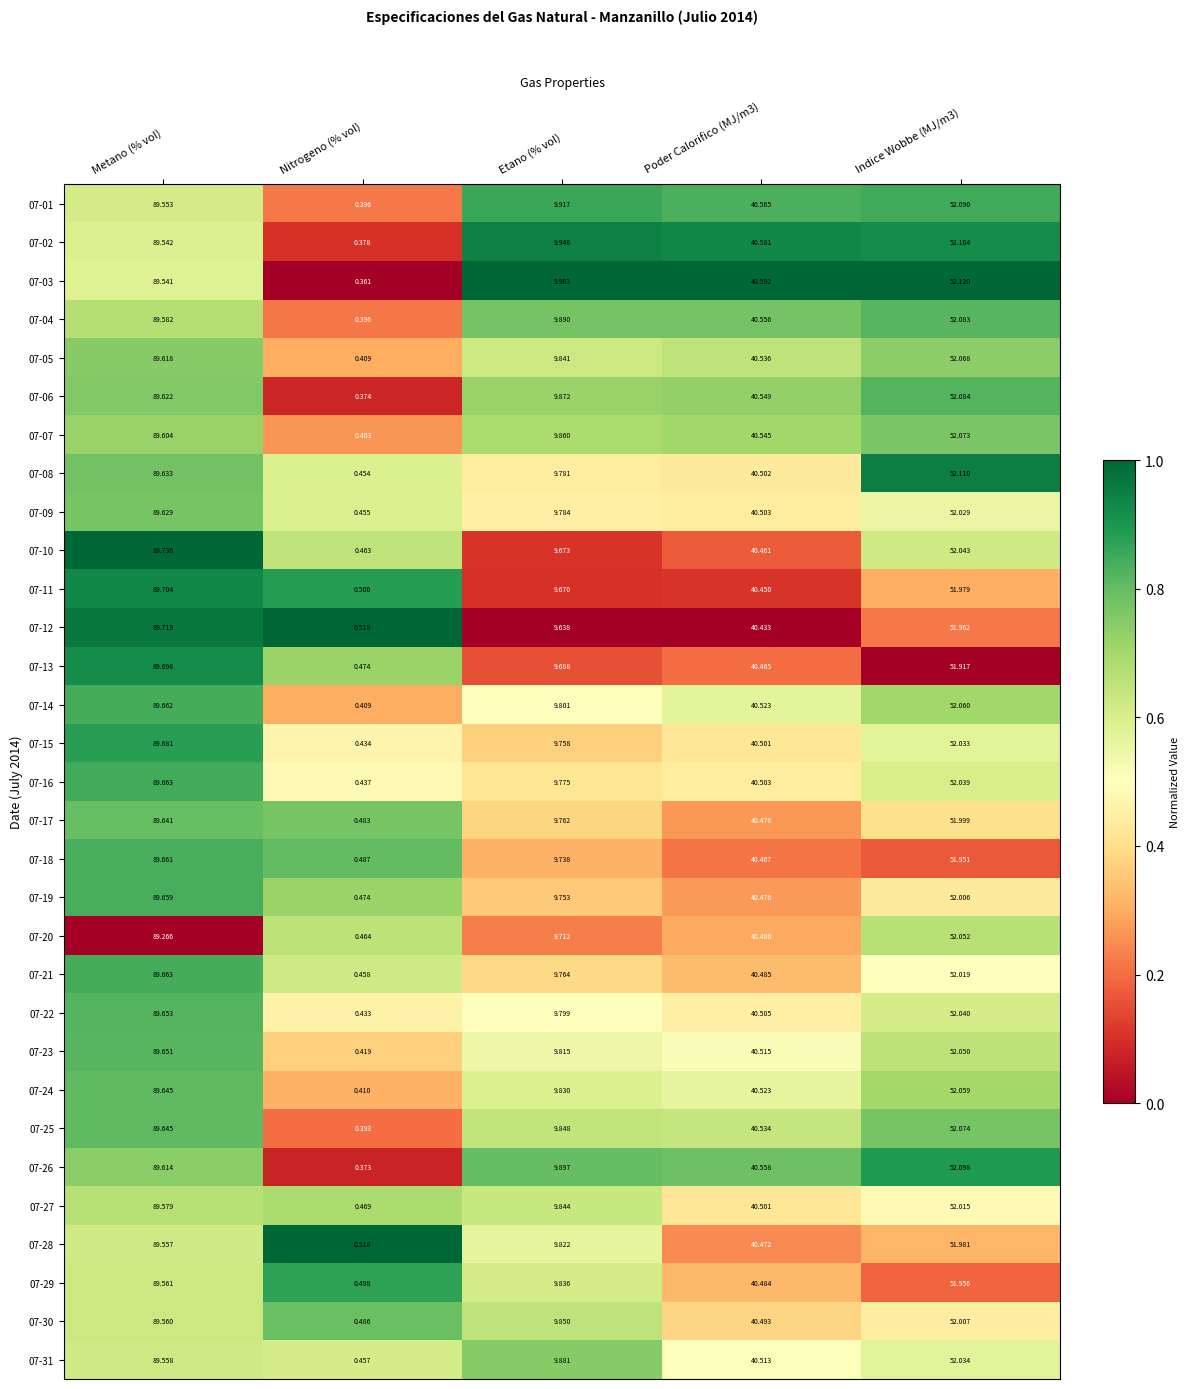

Which label corresponds to the largest value in the chart?

Metano (% vol)